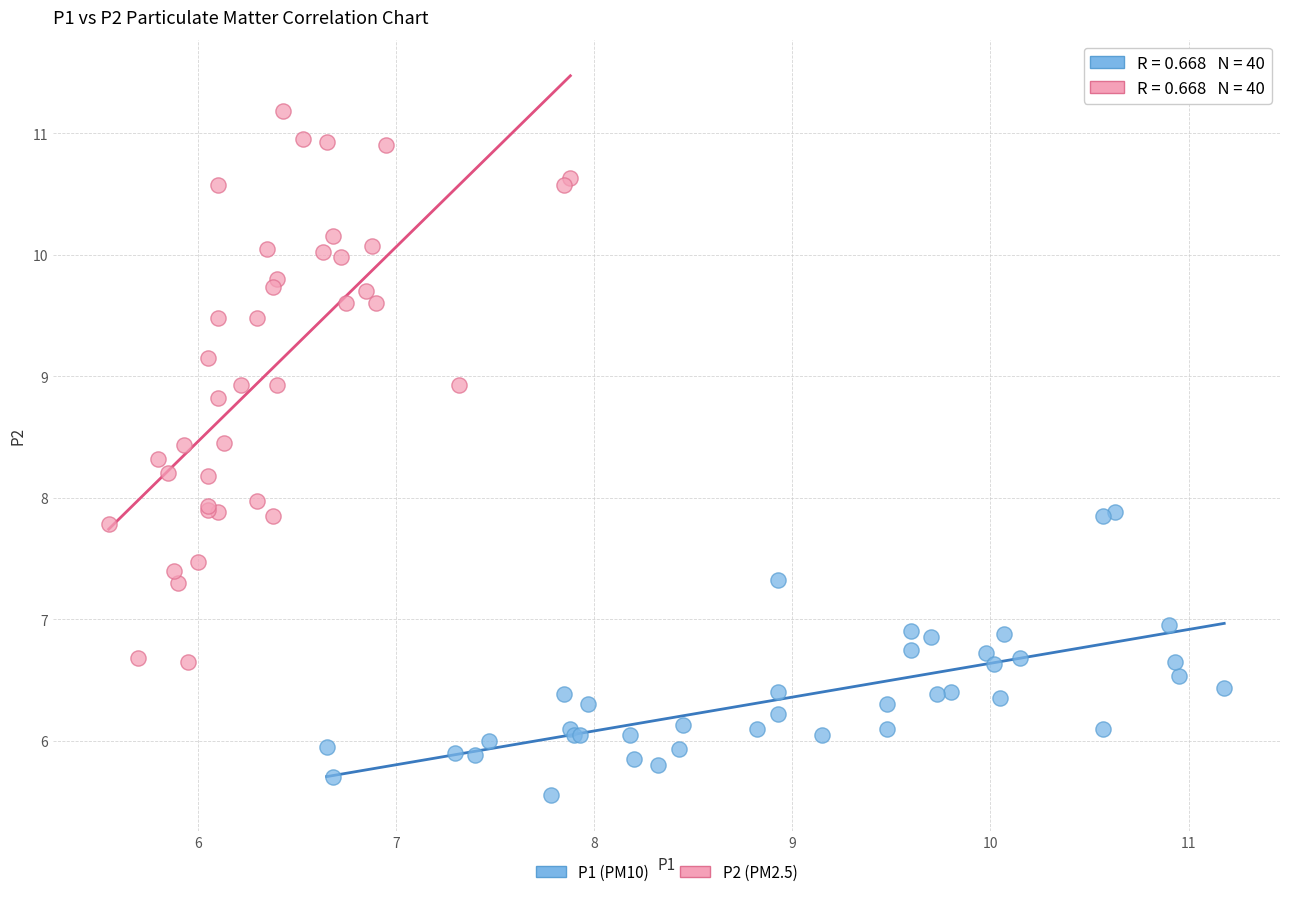

Which series has the widest spread of Y values?

P2 (PM2.5)